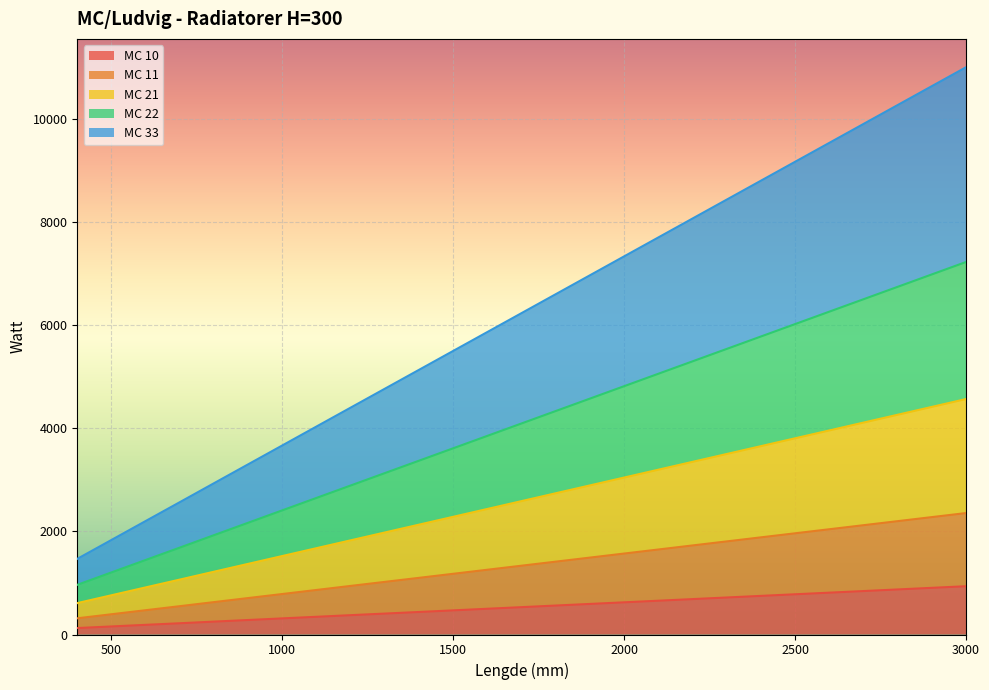

True or false: MC 10 and MC 22 cross at least once.

False